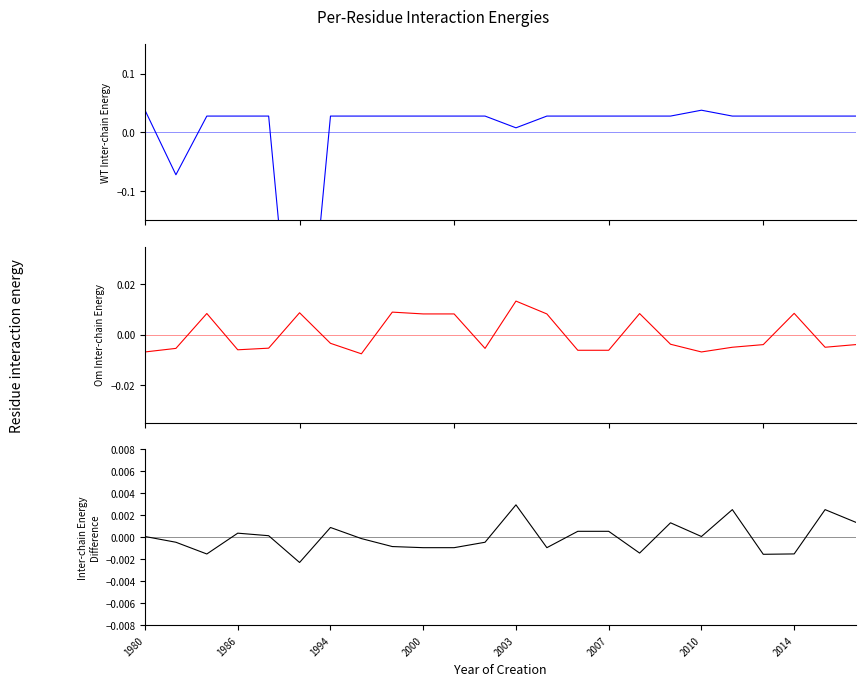

Is the value of longitude at 1986 greater than the value of latitude at 2014?

No